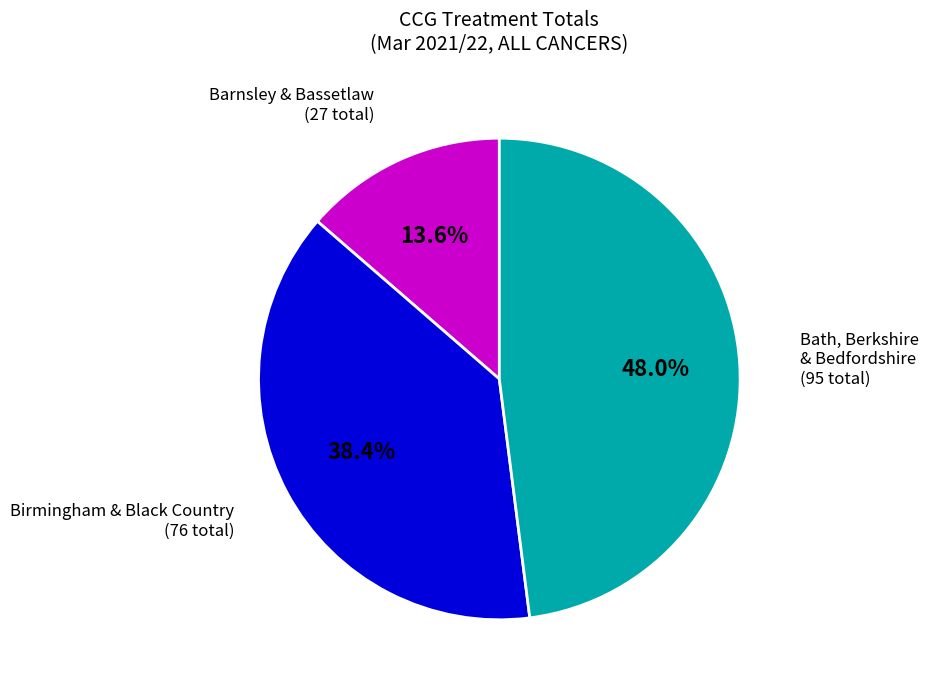

Count the number of slices in the pie.

3